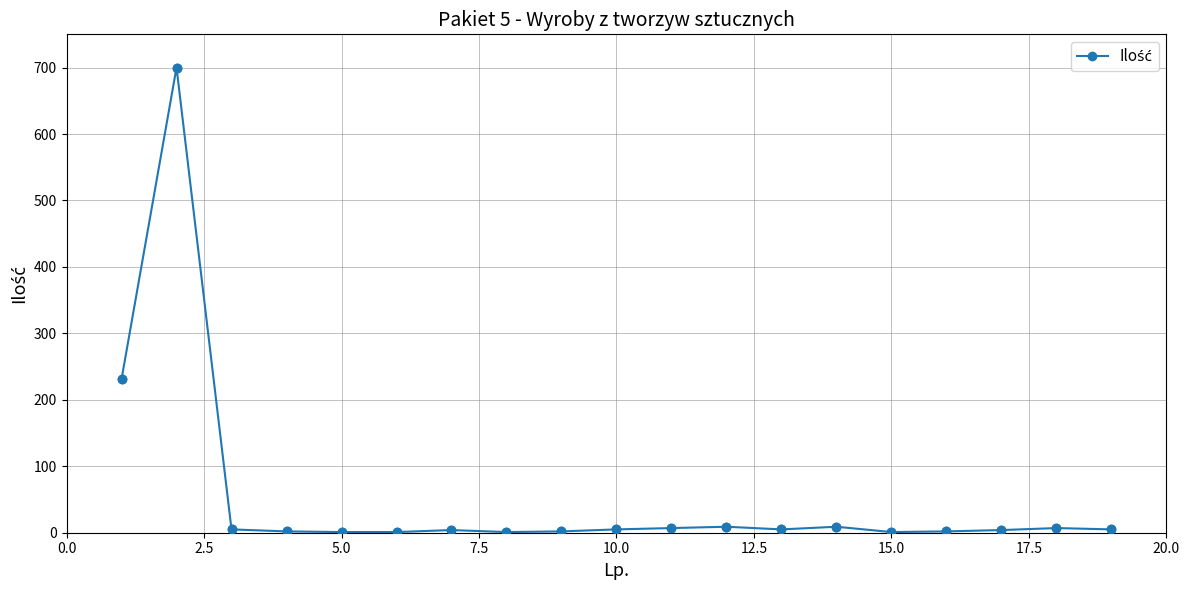

What is the difference between the maximum and second lowest values?

699